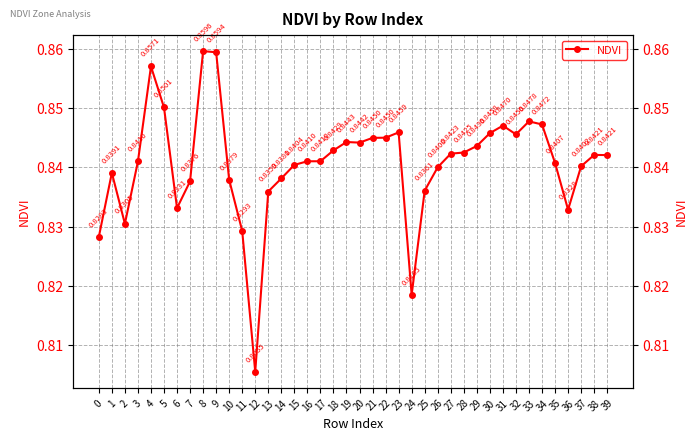

How many series are shown in this chart?

1